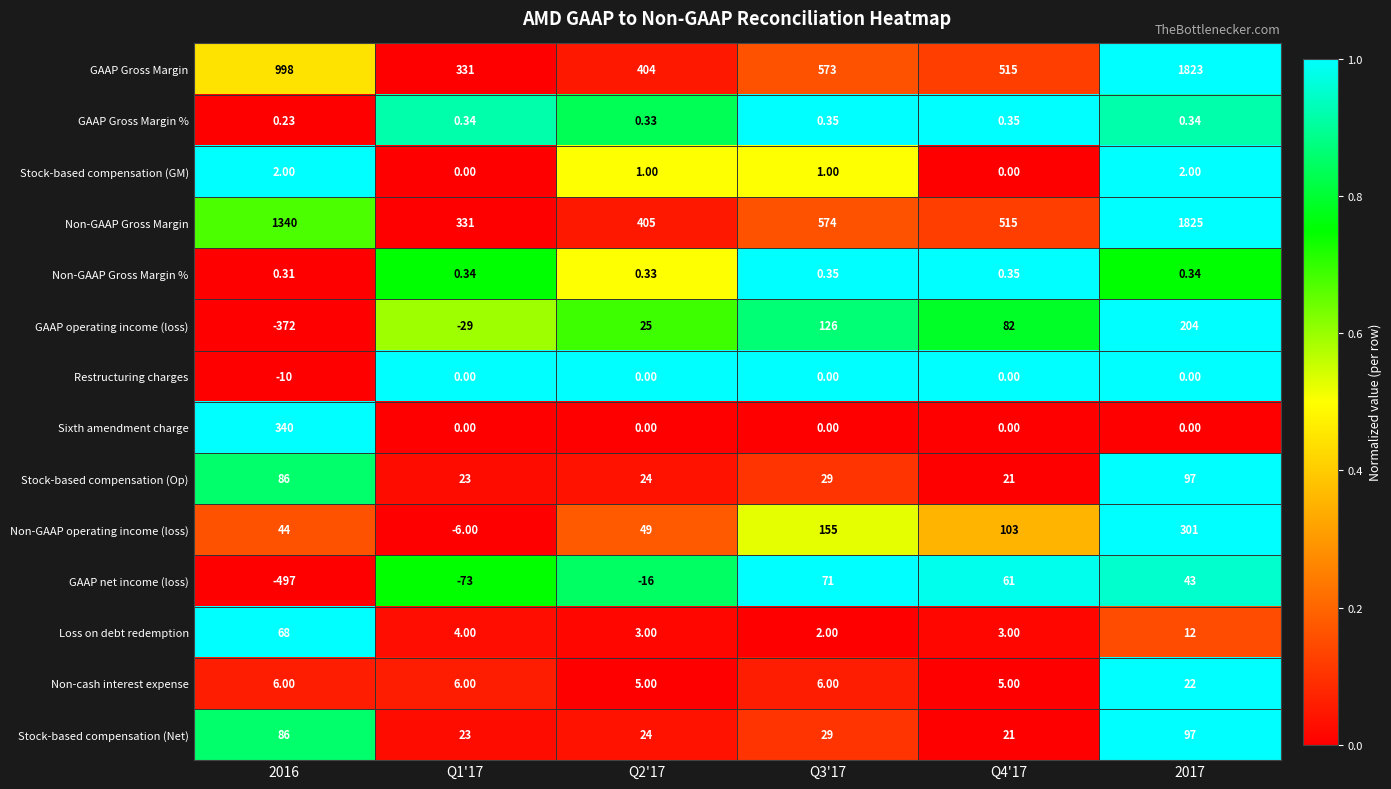

Which series has the largest range (max minus min)?

Non-GAAP Gross Margin